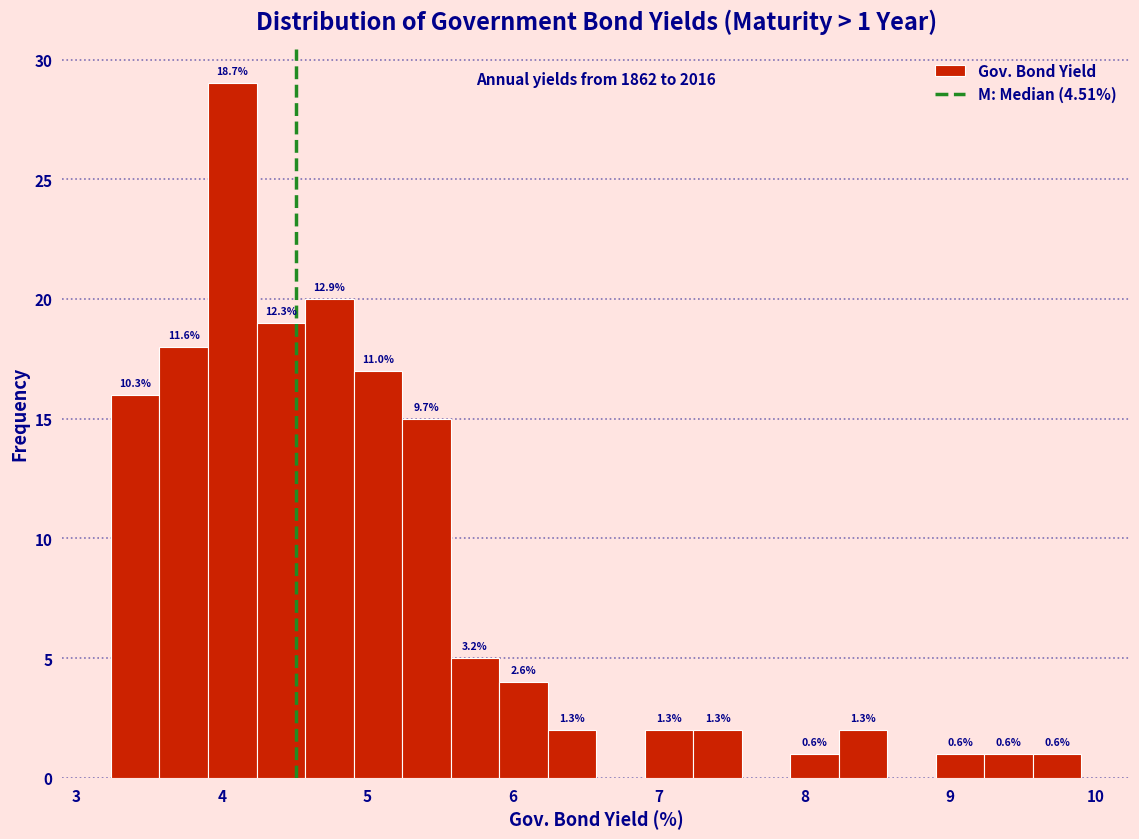

Around what value on the x-axis is the tallest bar? Give the approximate position of its centre, as read against the axis.

4.1